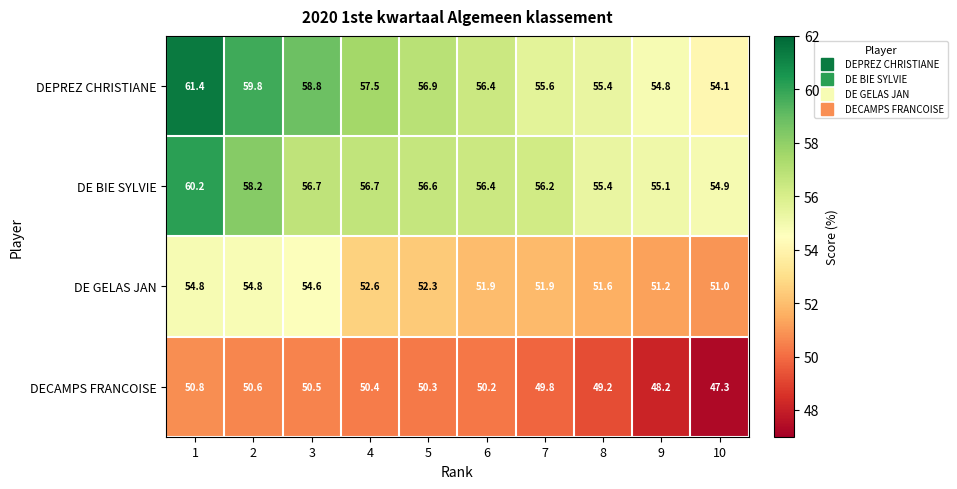

What is the sum of all DEPREZ CHRISTIANE values?

570.7